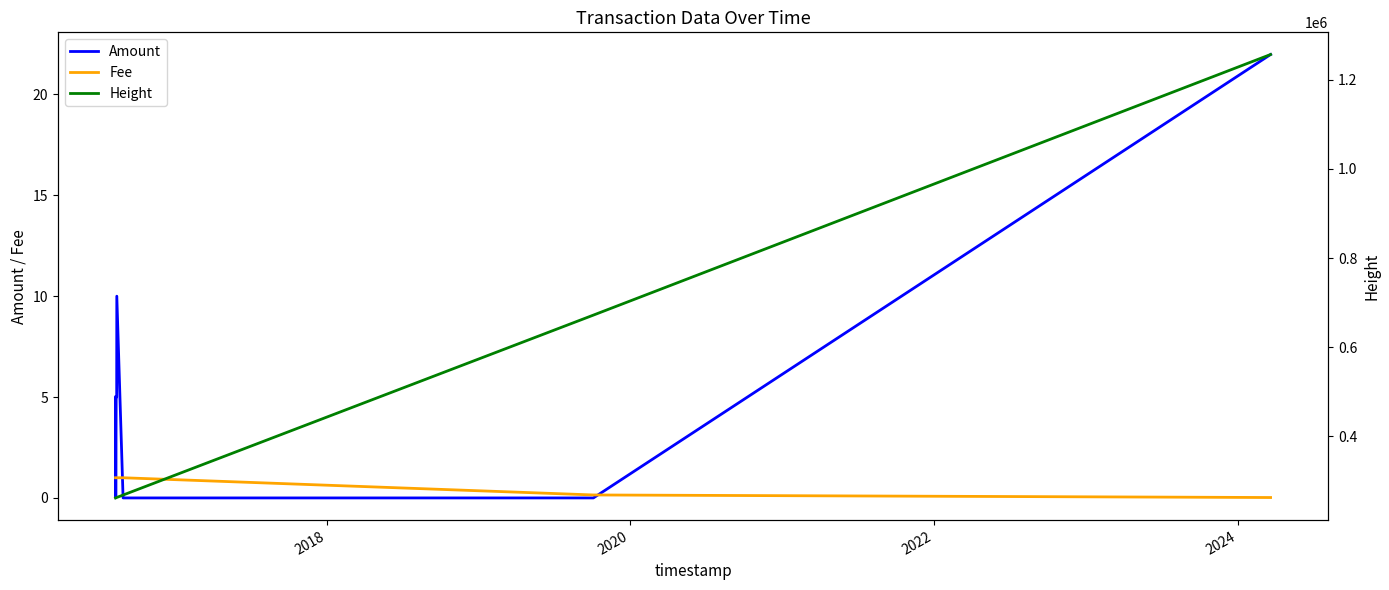

How many values in the Amount series exceed 5?

2